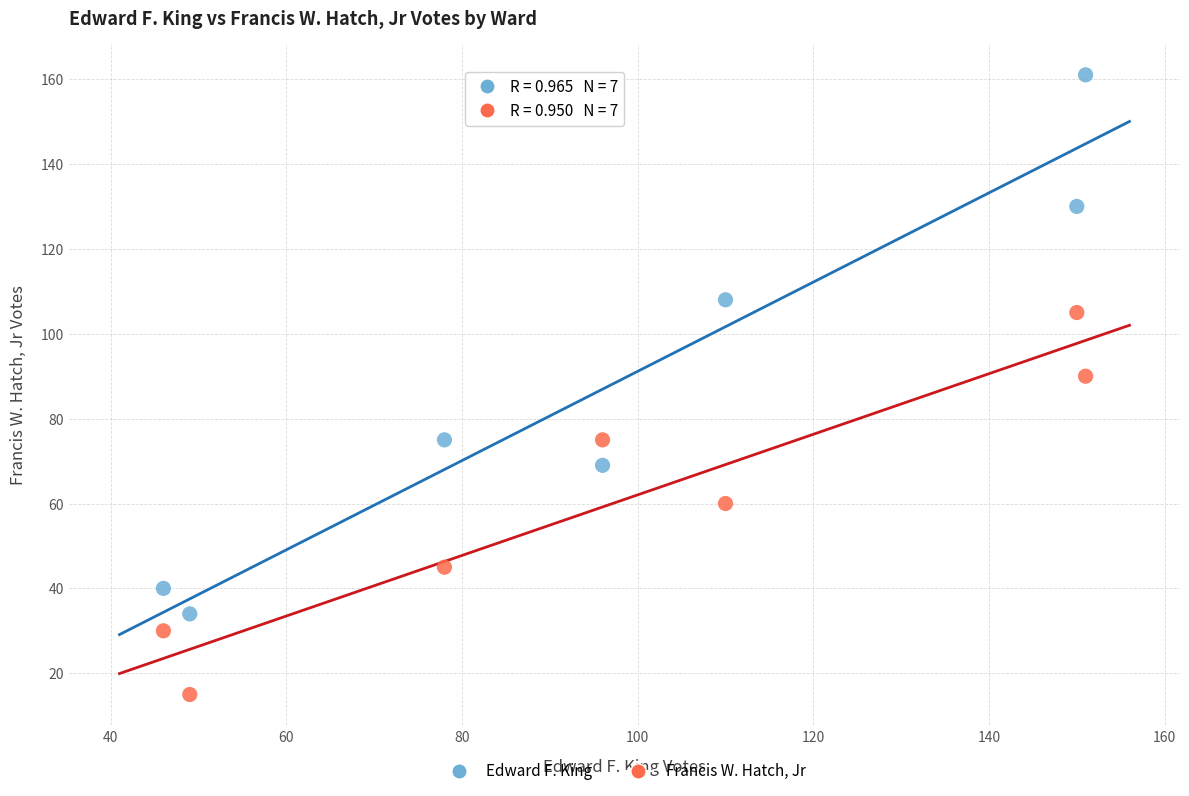

What are all the series names shown in the legend?

Edward F. King, Francis W. Hatch, Jr